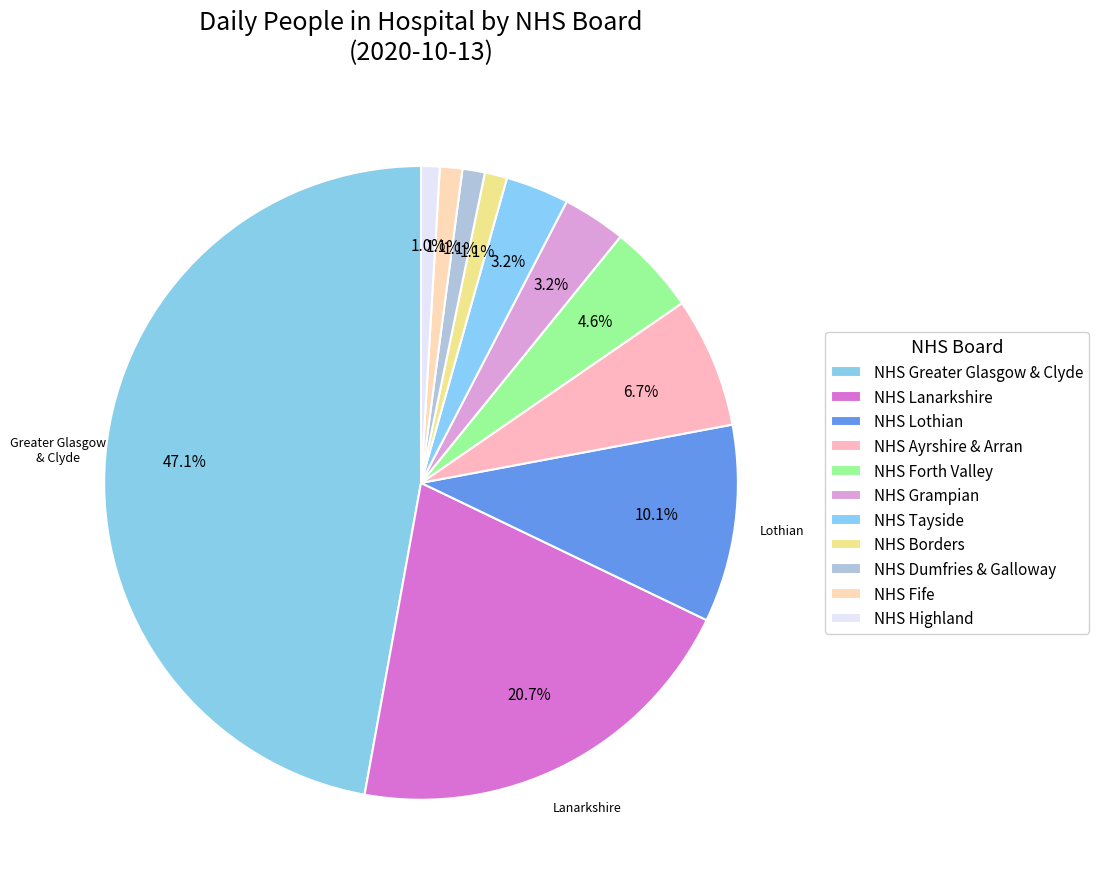

What percentage is the NHS Highland slice, to the nearest percent?

1%